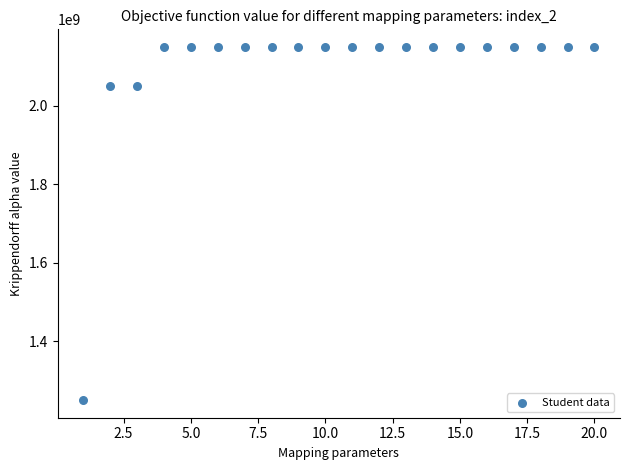

What is the range of X values (max minus min)?

19